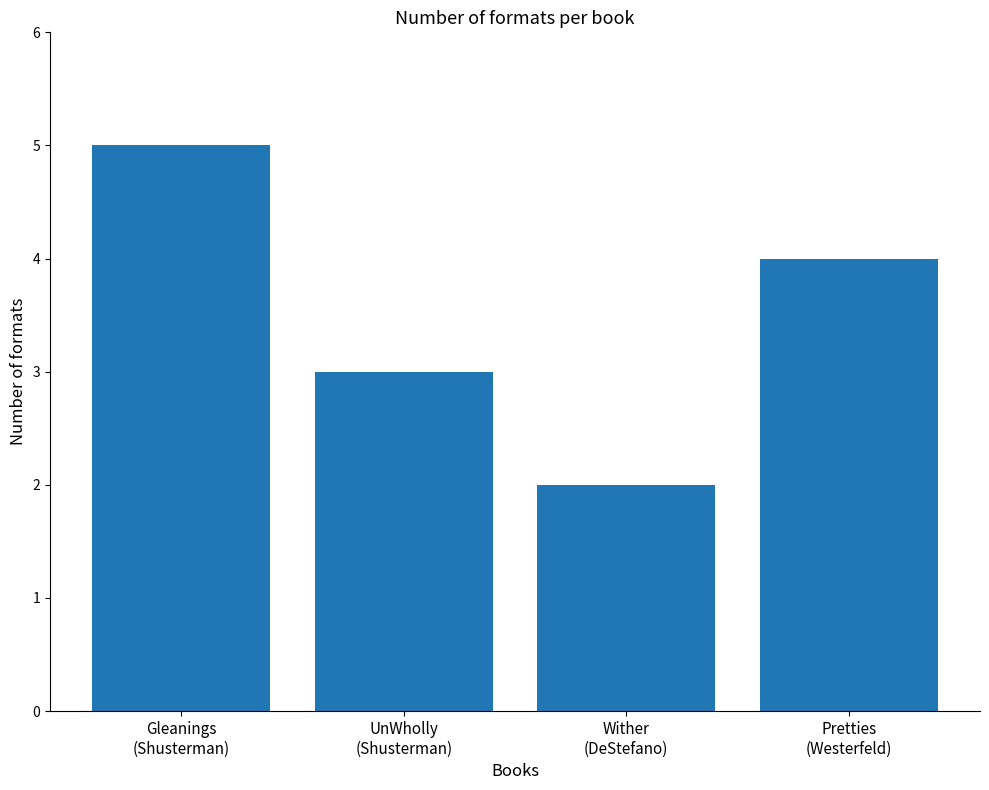

What is the change in value from UnWholly
(Shusterman) to Pretties
(Westerfeld)?

+1